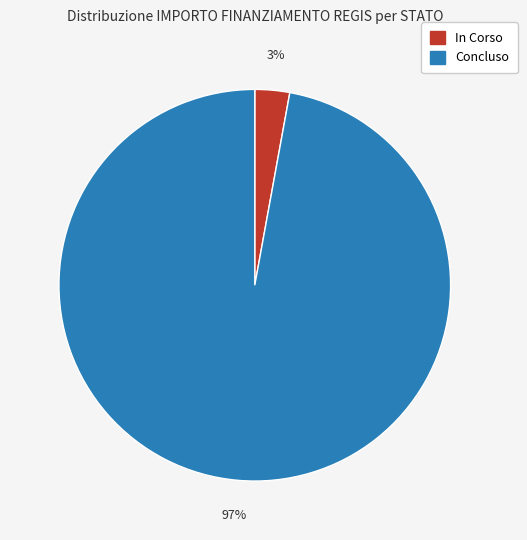

How many slices are in this pie chart?

2